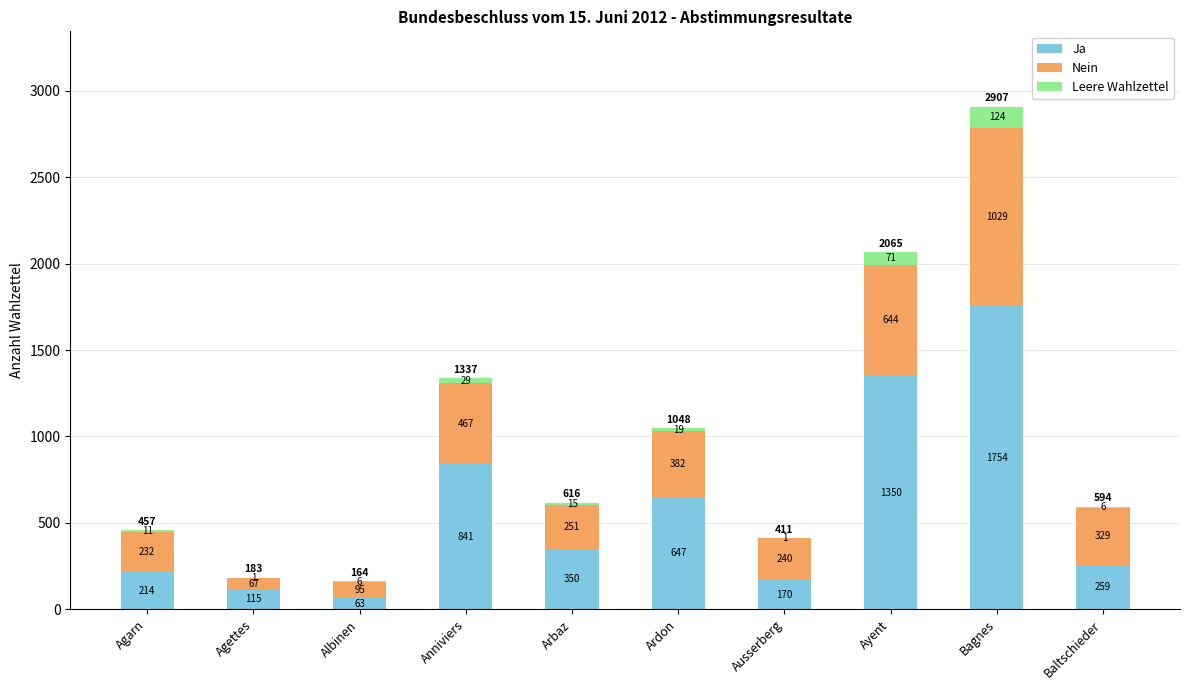

At which category is the sum across all series the highest?

Bagnes